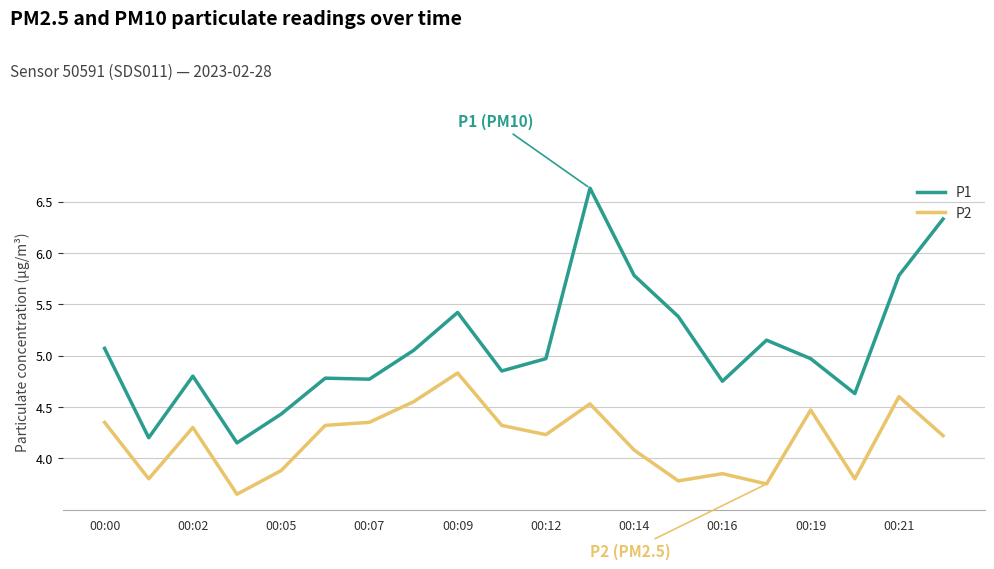

What is the greatest value displayed?

6.6